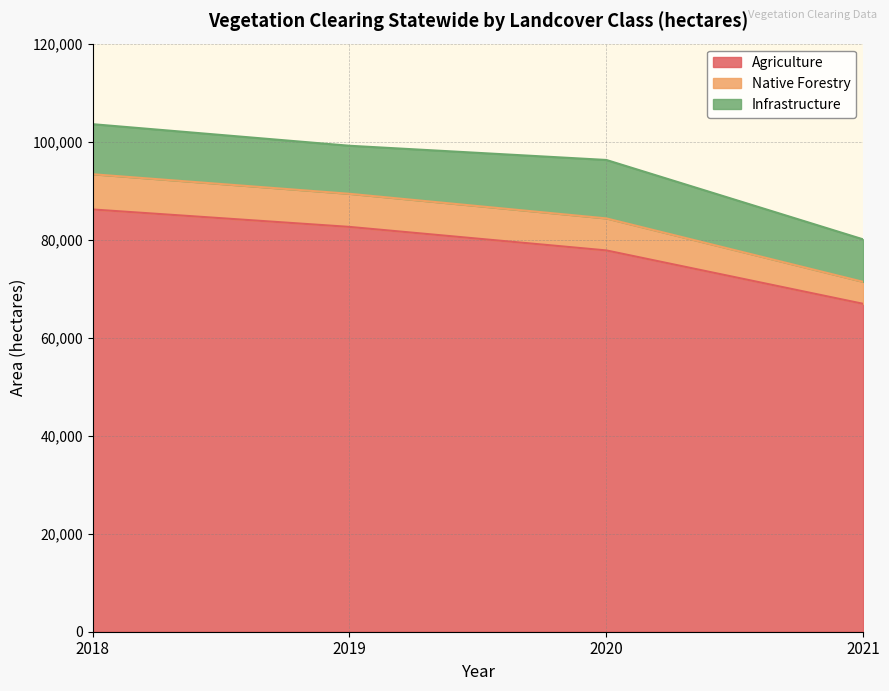

What is the average value of the Agriculture series?

78369